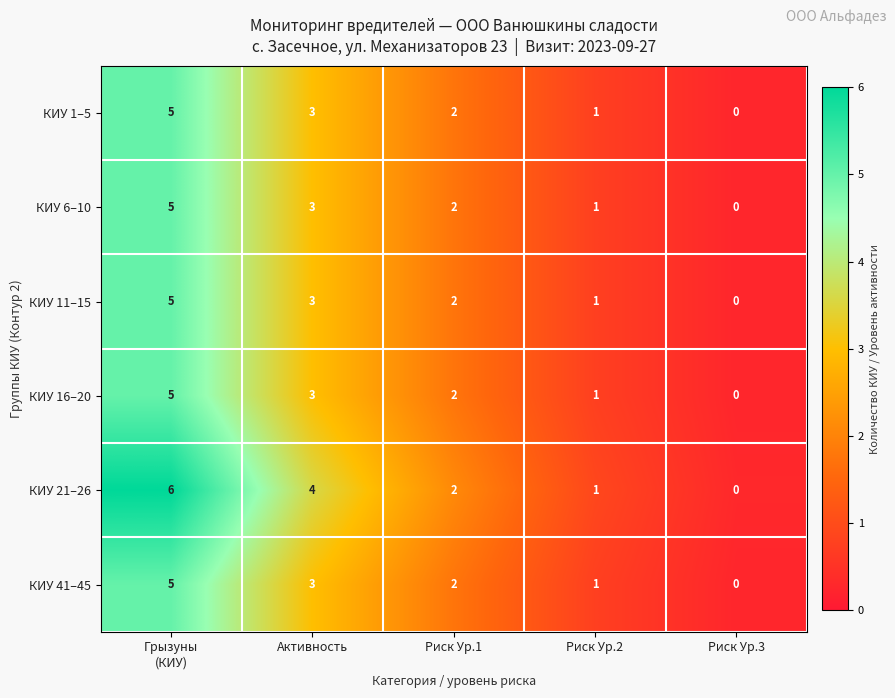

Which series has the largest total across all categories?

КИУ 21–26